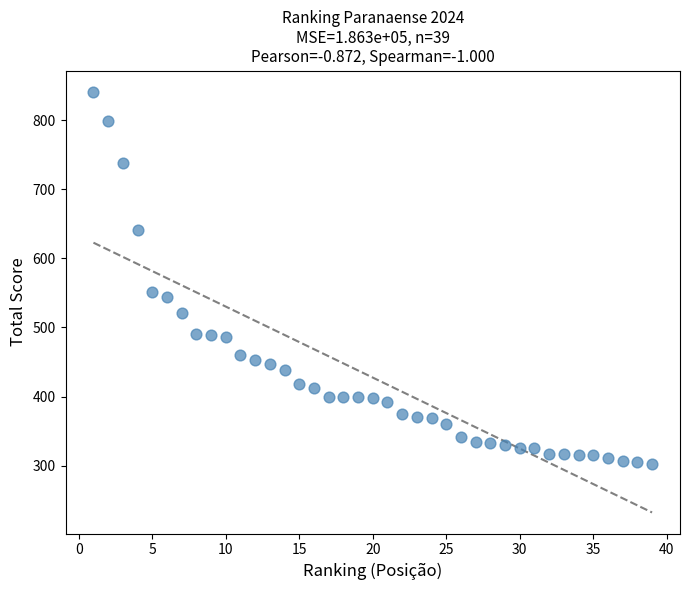

What Y value in the scatter plot is closest to 571?

551.6